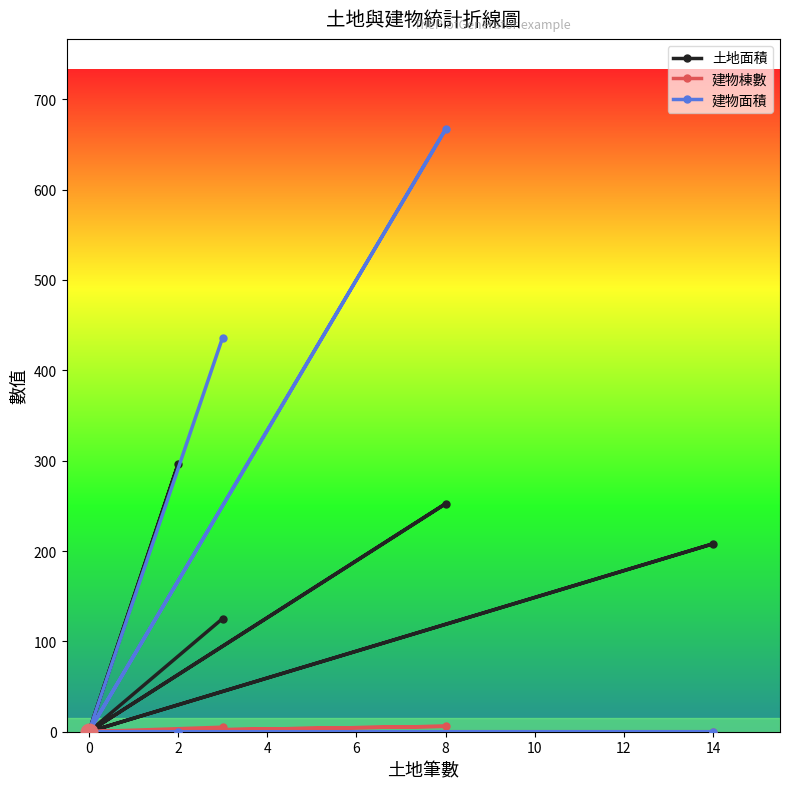

What is the difference between the second highest and second lowest values in the 土地面積 series?

252.3